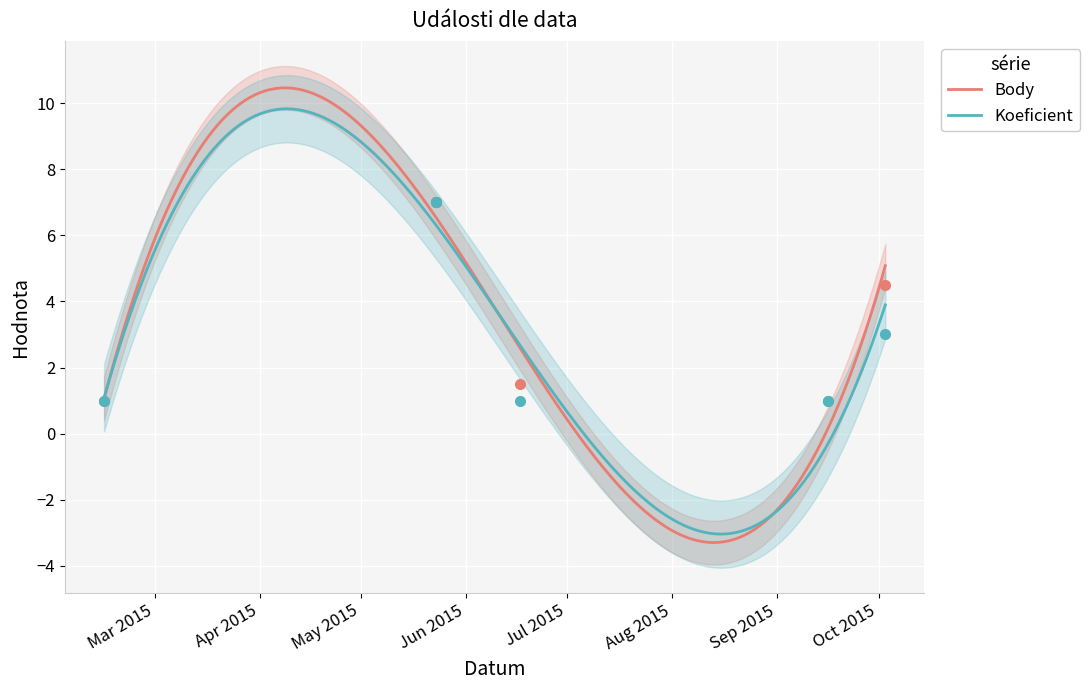

The Body series shows 0.3 at 2015-06-17. True or false?

False